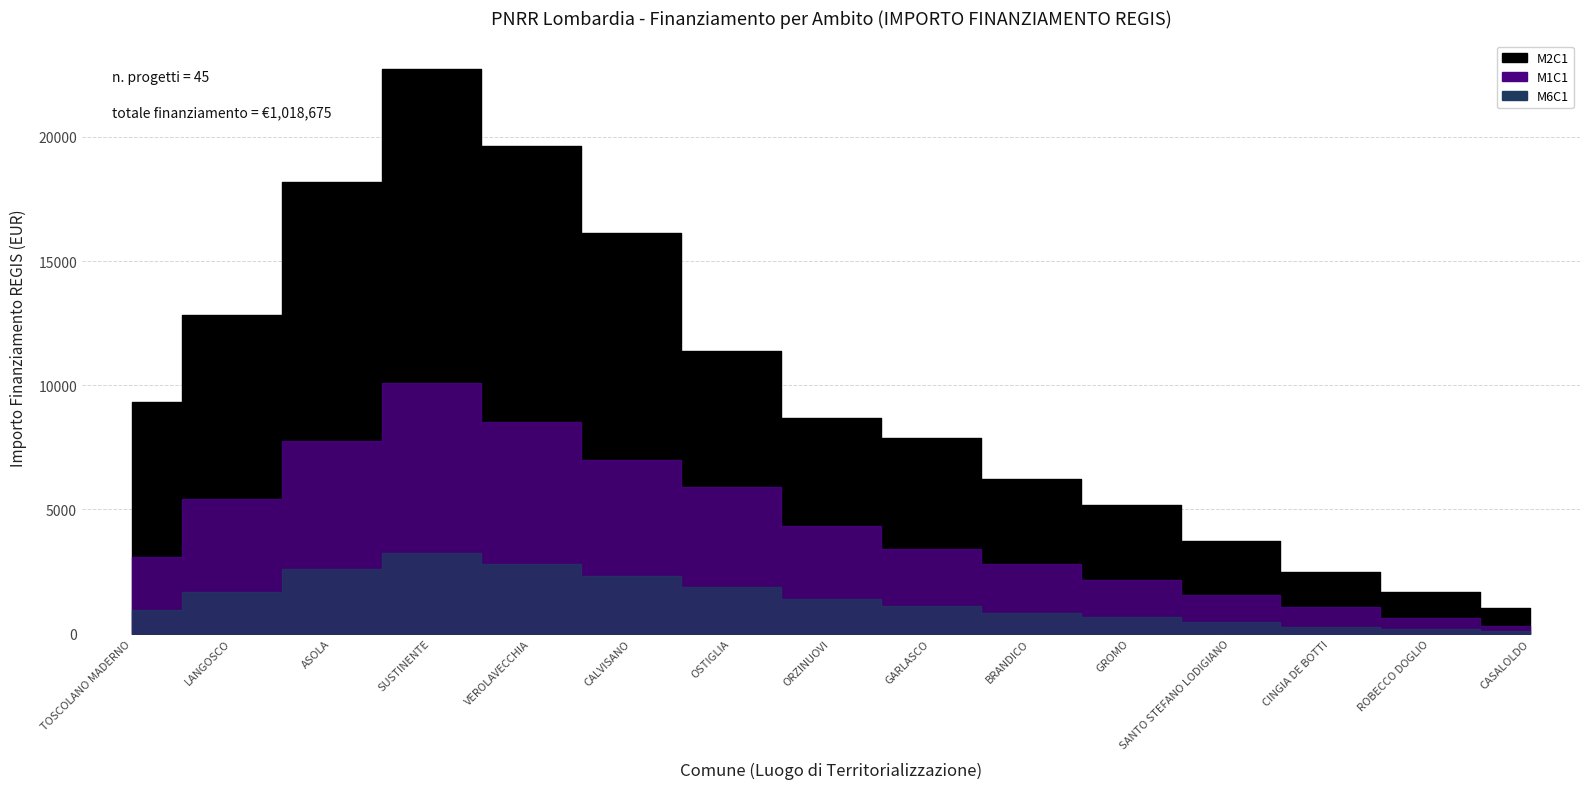

What is the label of the 7th point from the left?

OSTIGLIA